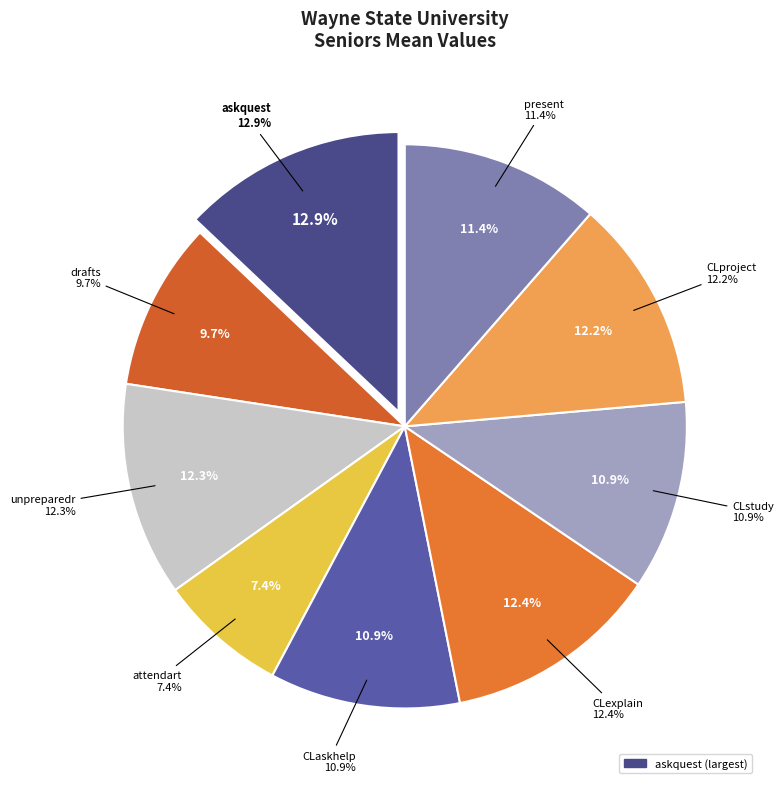

The unpreparedr slice represents 25% of the pie. True or false?

False